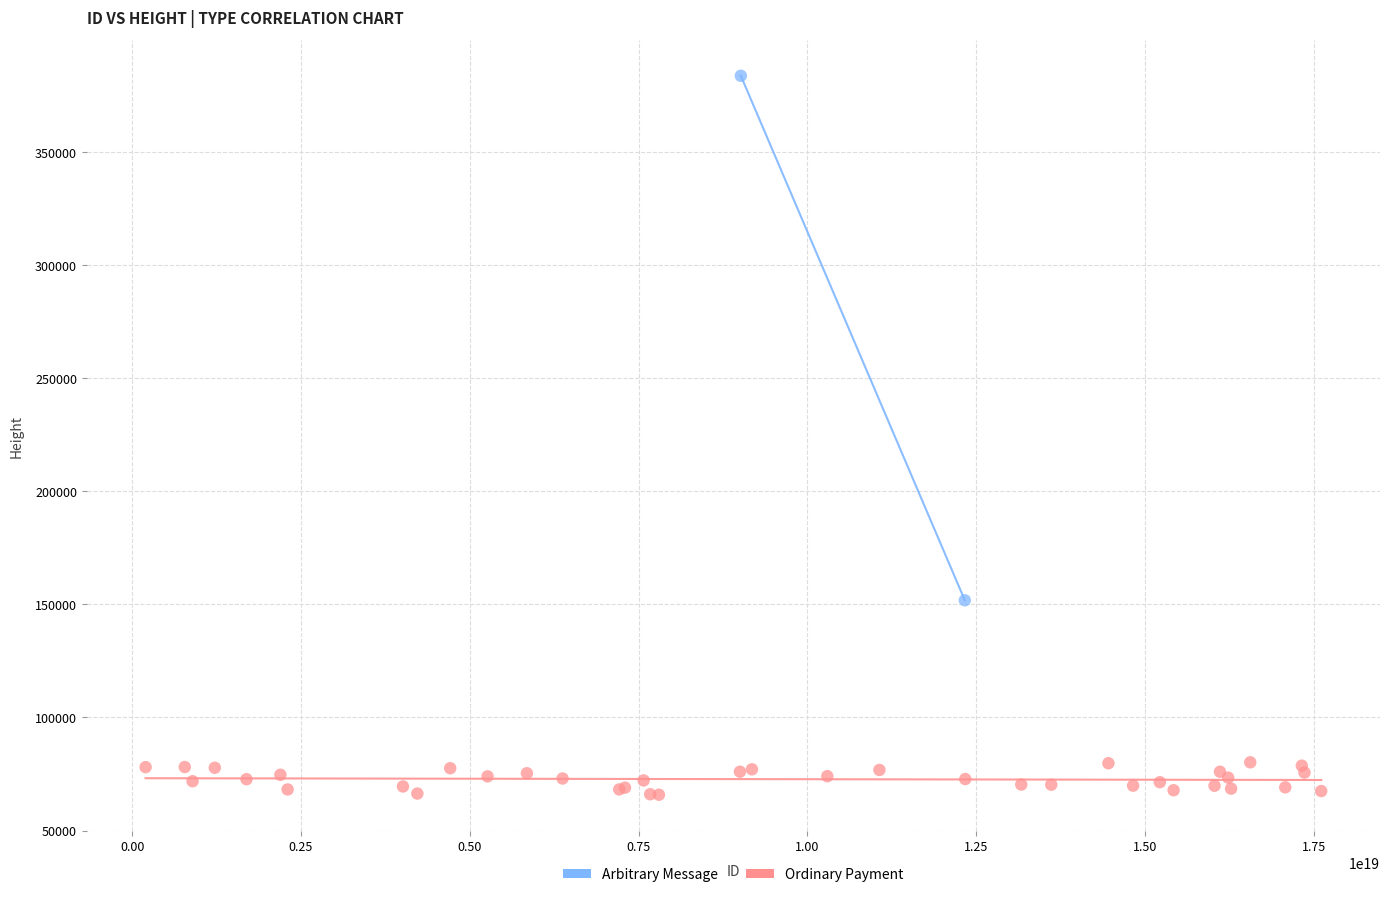

What are all the series names shown in the legend?

Arbitrary Message, Ordinary Payment